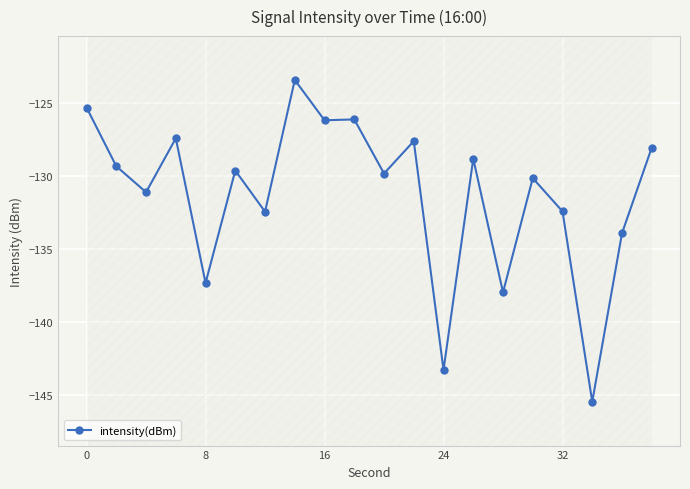

Is it true that intensity(dBm) equals -143.3 at 24?

True